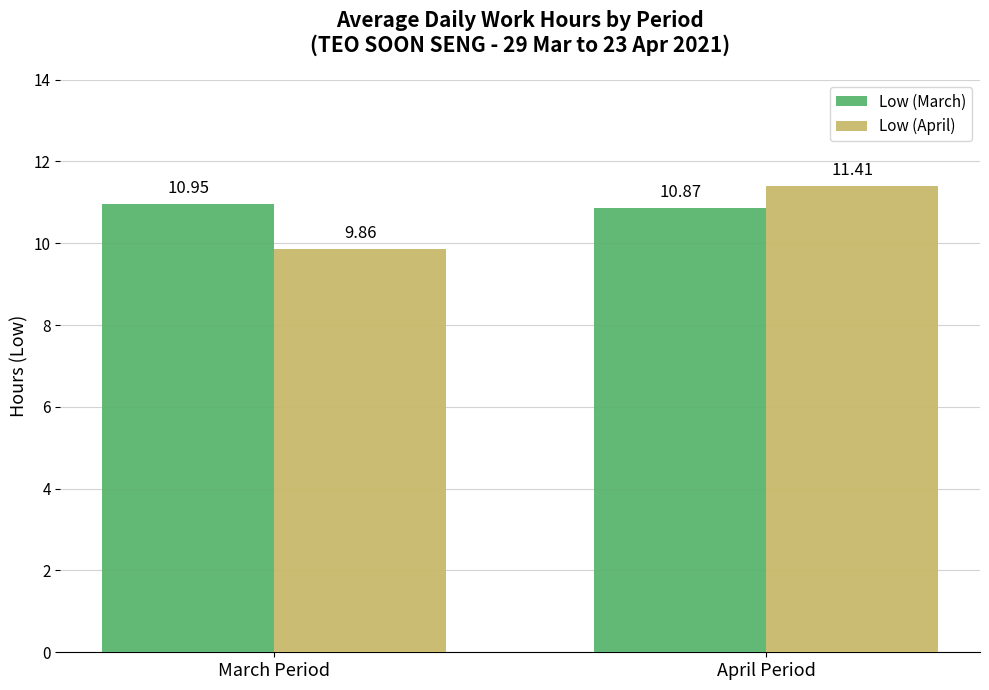

What is the value of the Low (March) bar at the 2nd from the left?

10.9